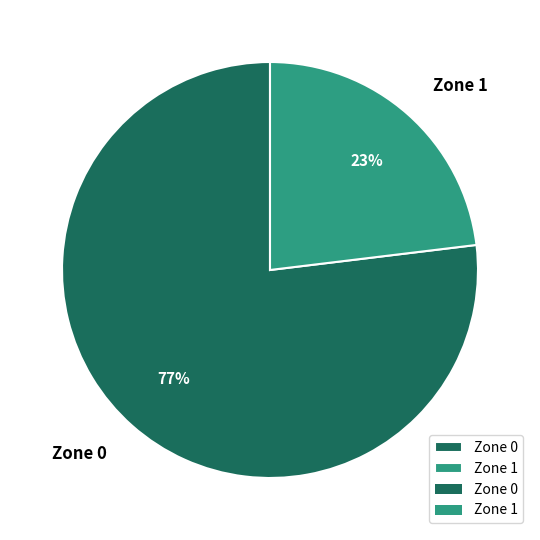

The Zone 1 slice represents 12% of the pie. True or false?

False